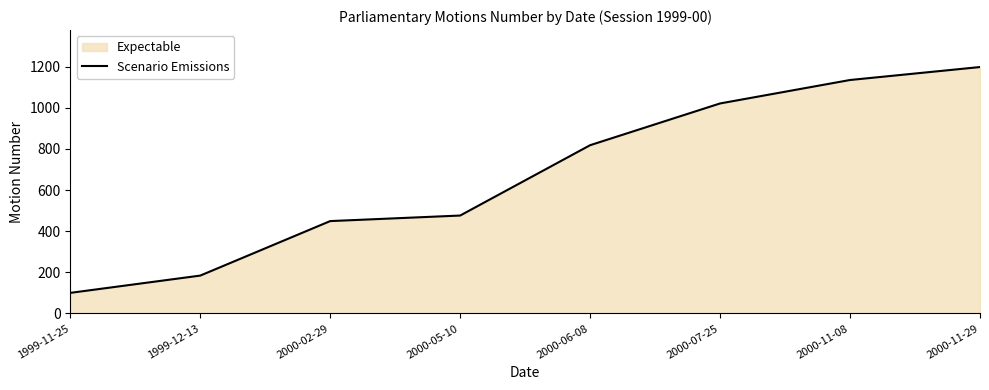

How many distinct data groups are displayed?

1